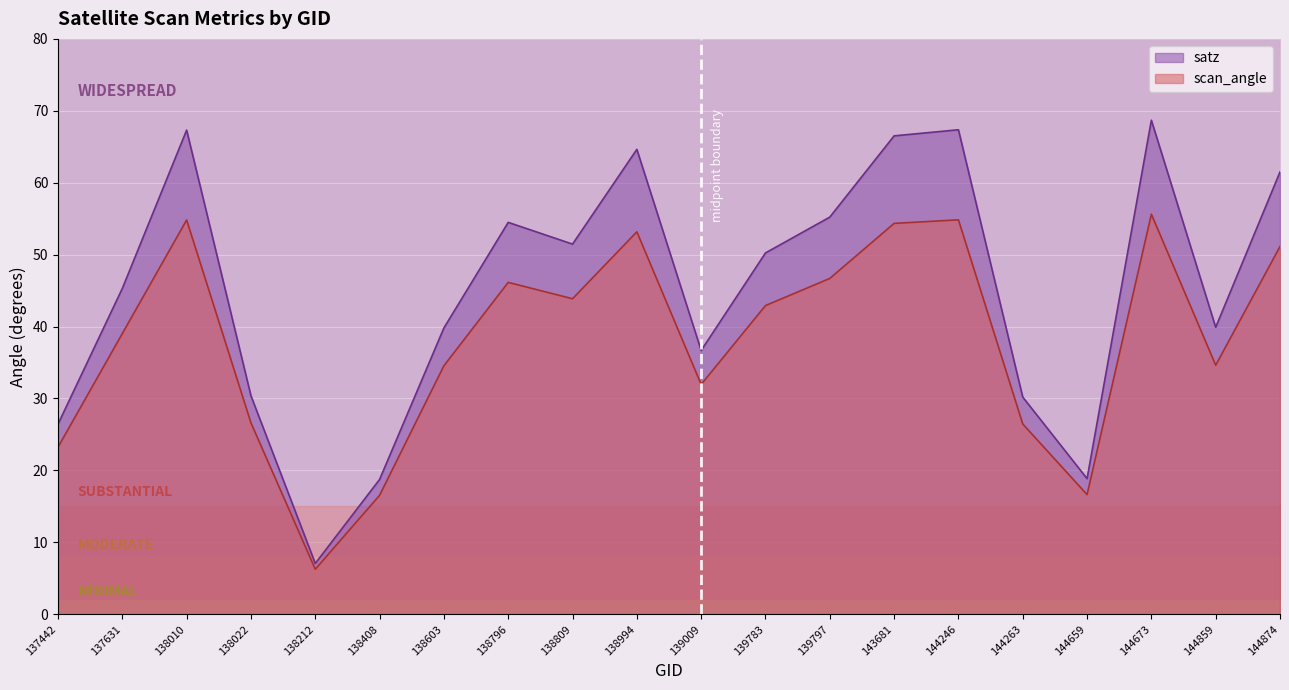

Between 137631 and 144859, which is larger?

137631